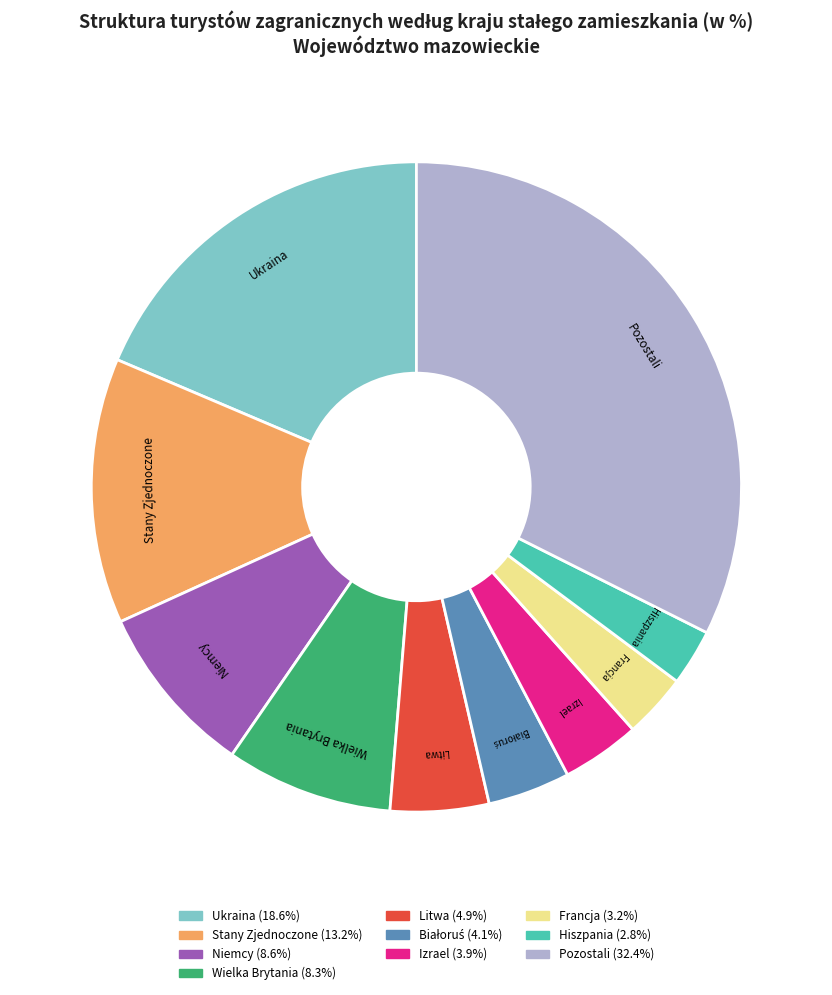

Count the number of slices in the pie.

10